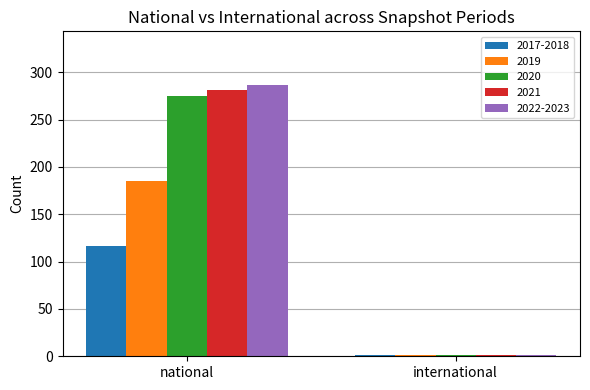

What is the difference between the 2021 values at international and national?

280